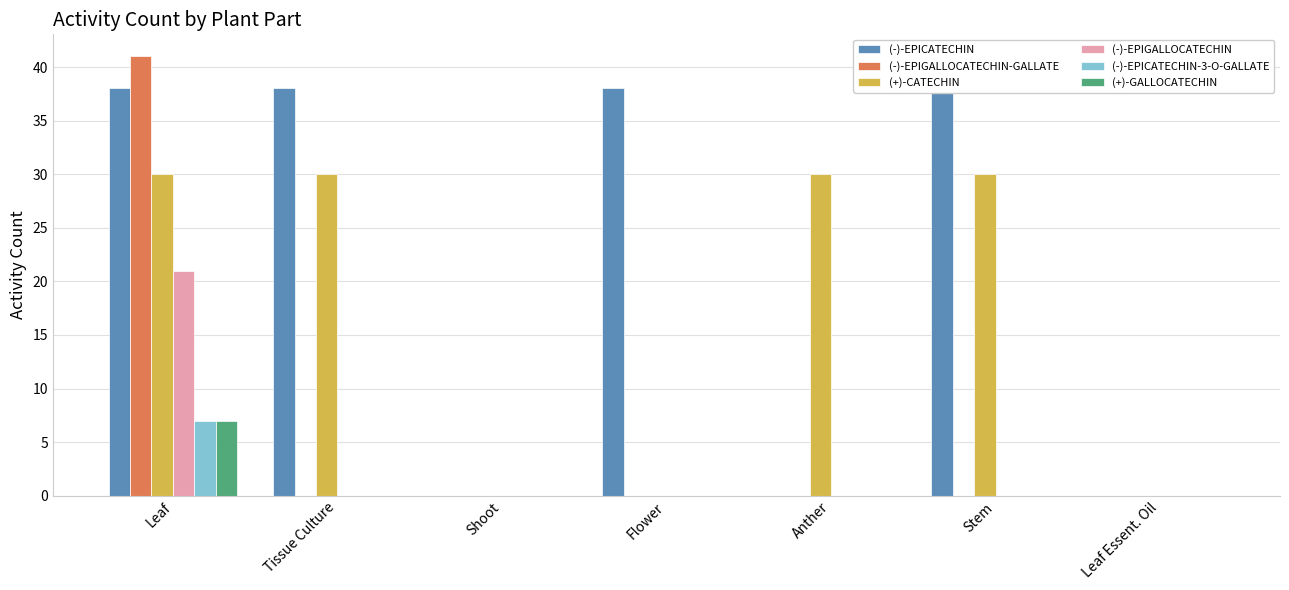

Is it true that (-)-EPICATECHIN equals 65 at Tissue Culture?

False